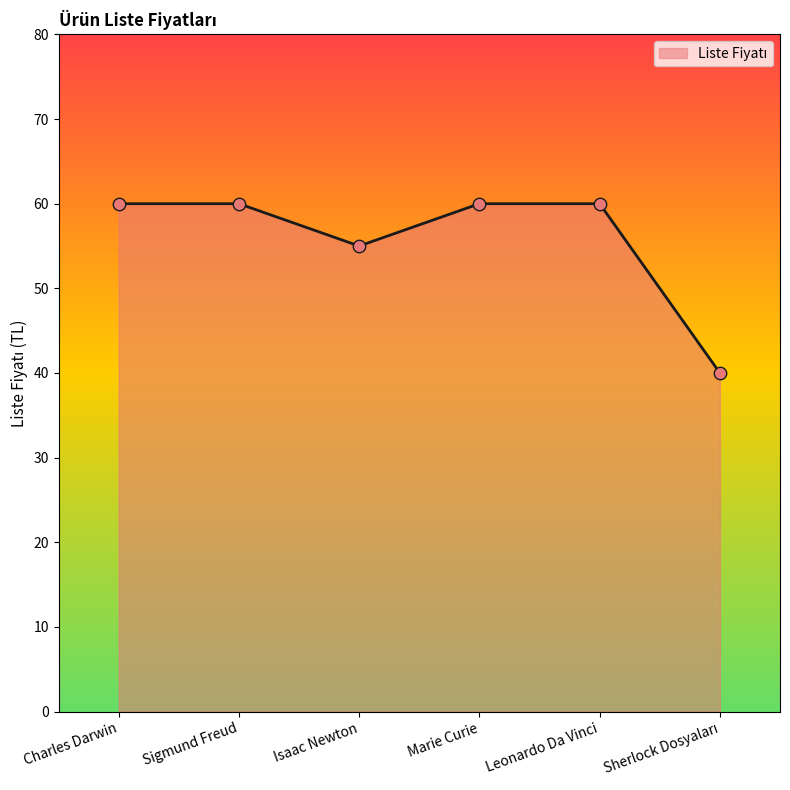

Approximately how many times larger is the value at Charles Darwin compared to Marie Curie?

1.0